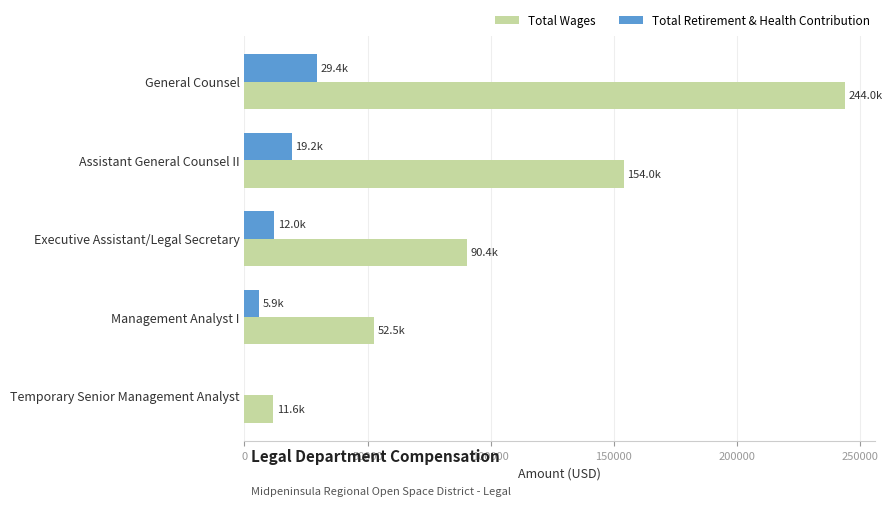

Is it true that Total Retirement & Health Contribution equals 19234 at Assistant General Counsel II?

True